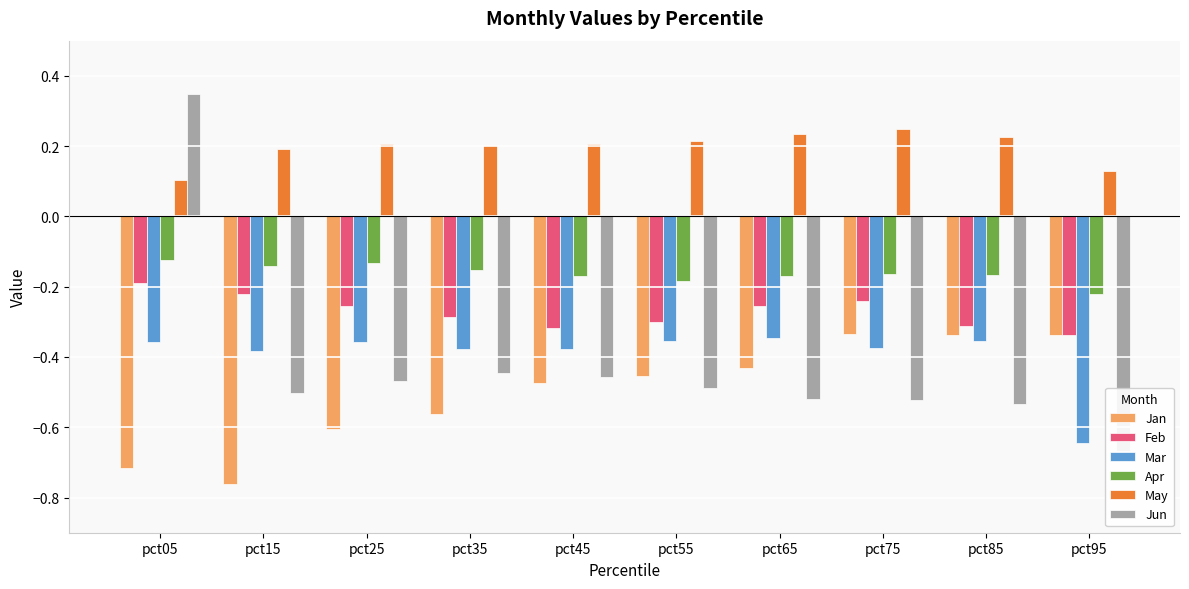

Is it true that Feb equals -0.2 at pct45?

False